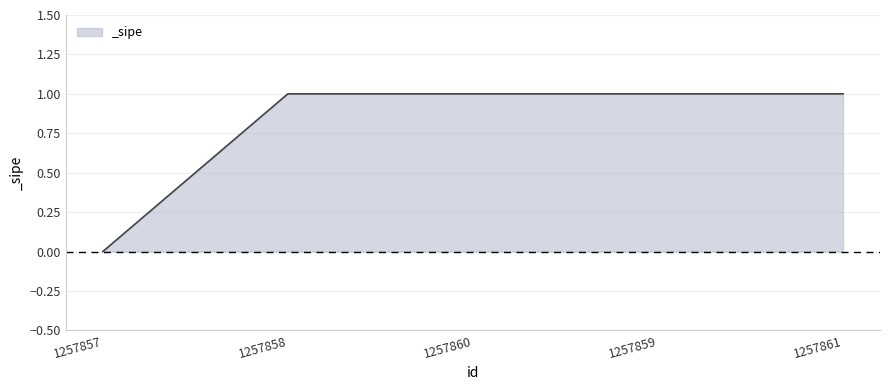

What is the label of the 4th point from the right?

1257858